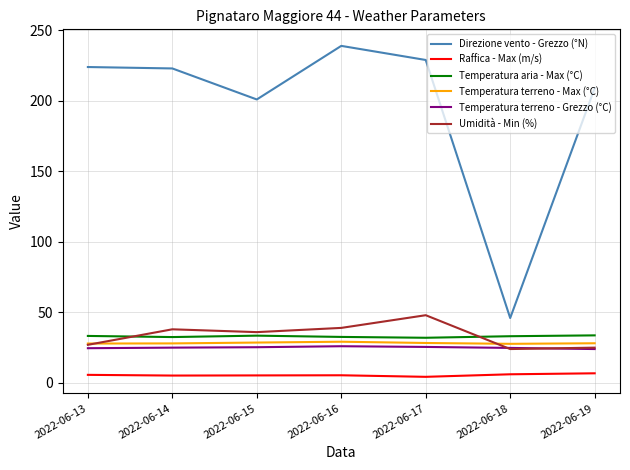

Which category has the highest value in the Umidità - Min (%) series?

2022-06-17